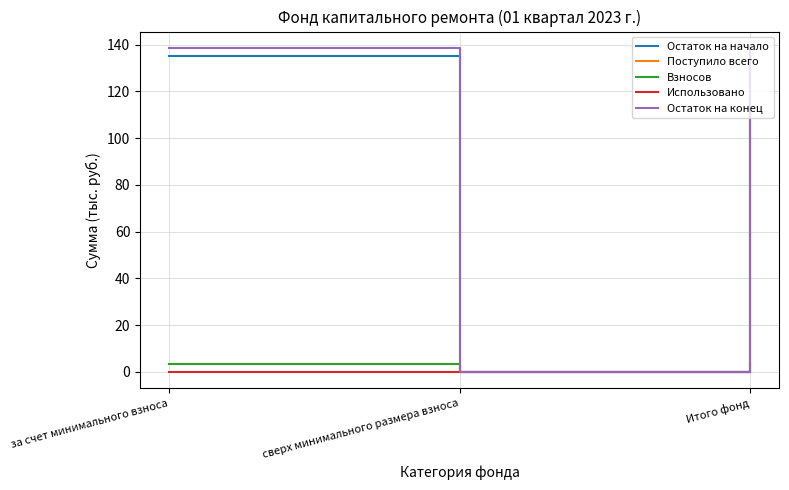

Is this an area chart (filled region under the line)?

No